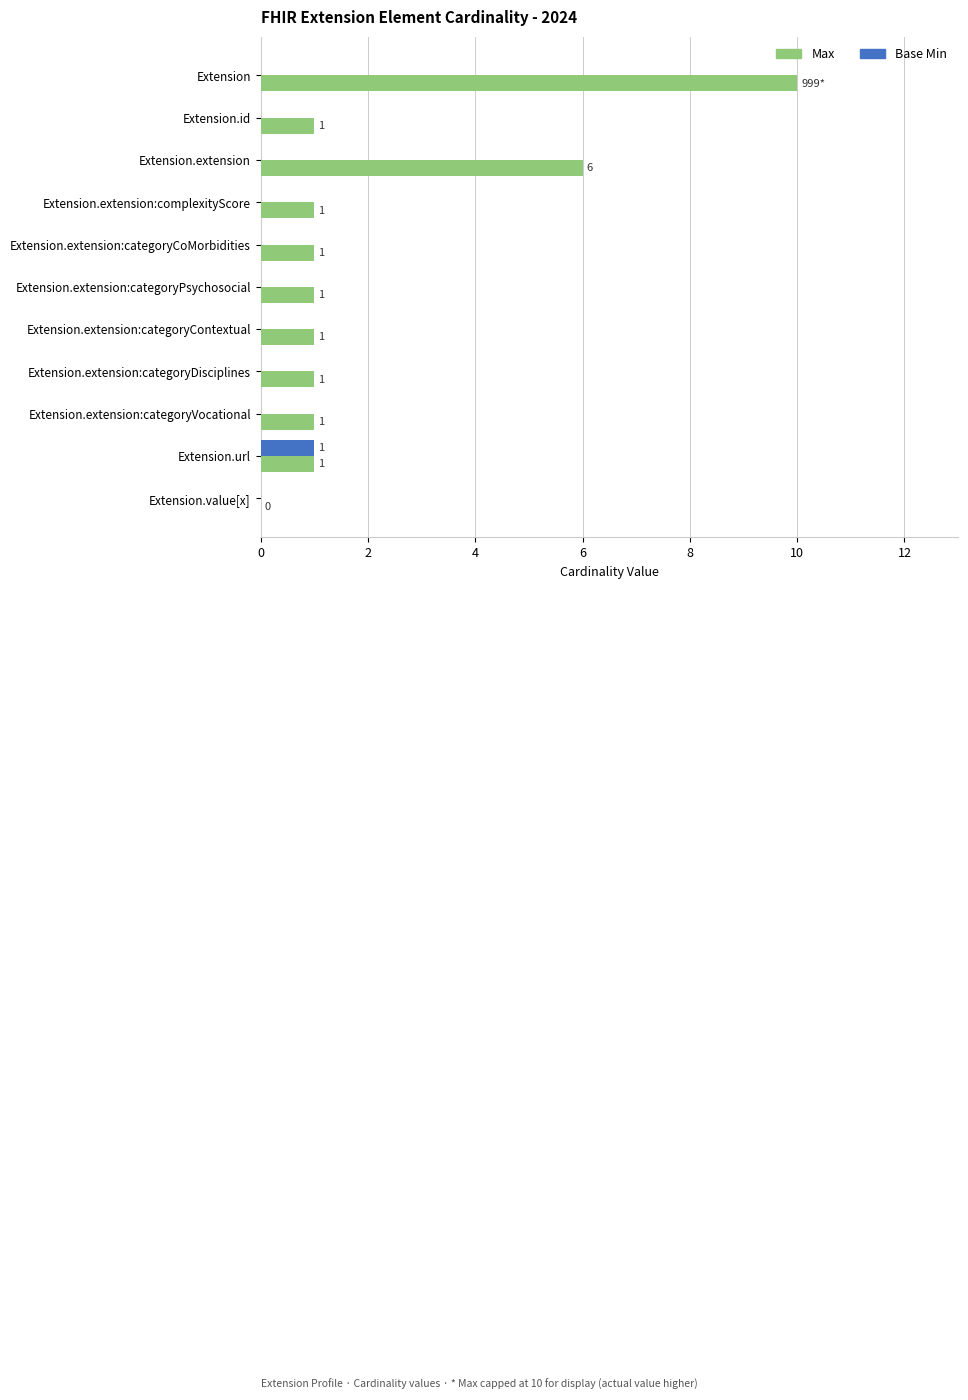

Between Extension.extension:categoryPsychosocial and Extension.url, which series saw the biggest shift?

Base Min